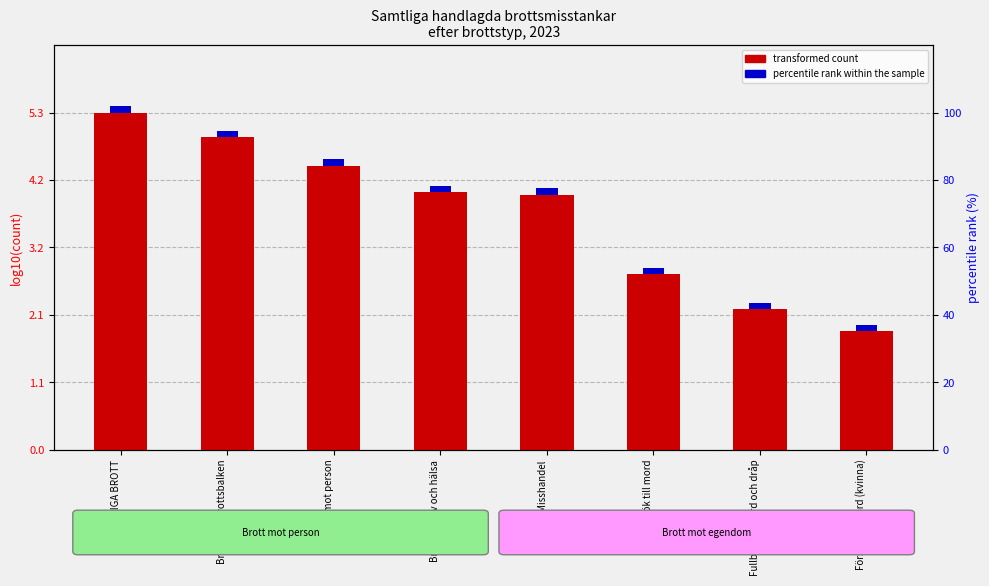

What is the label of the 8th bar from the left?

Försök till mord (kvinna)